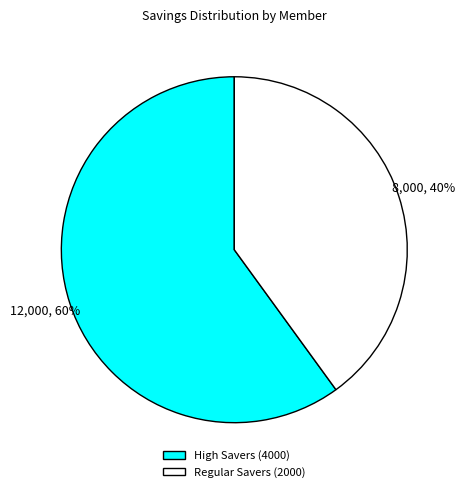

Approximately how many times larger is the value at Regular Savers (2000) compared to High Savers (4000)?

0.7